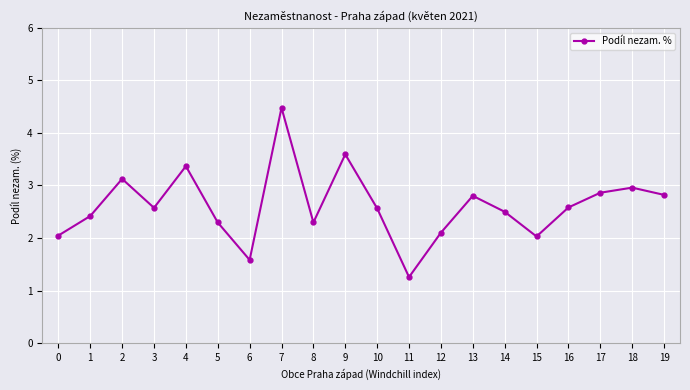

What is the smallest value displayed?

1.3